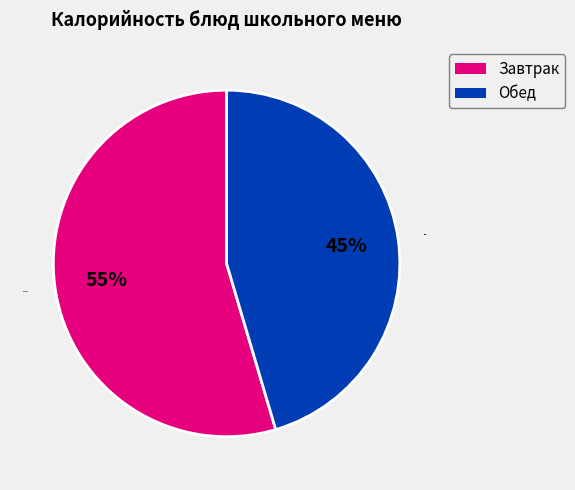

To the nearest percent, what is the average slice percentage?

50%